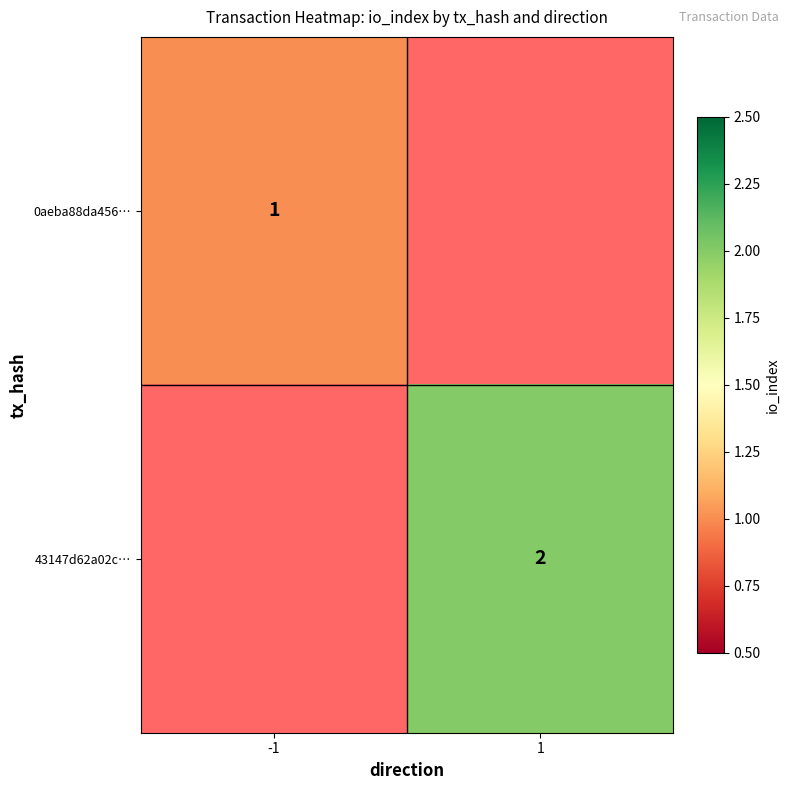

What is the smallest value displayed?

1.0